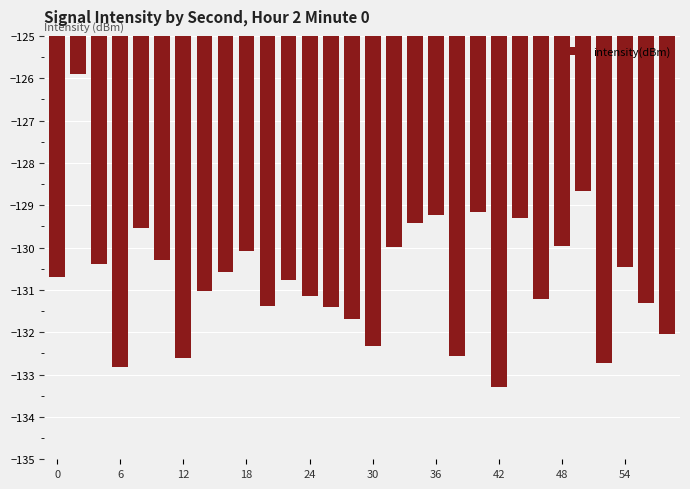

What is the smallest value displayed?

-133.3